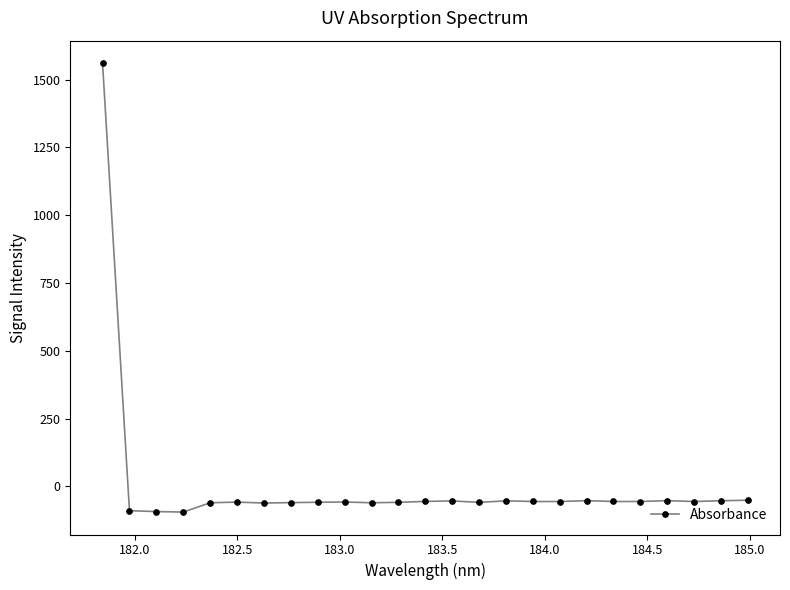

How many lines are shown in the chart?

1